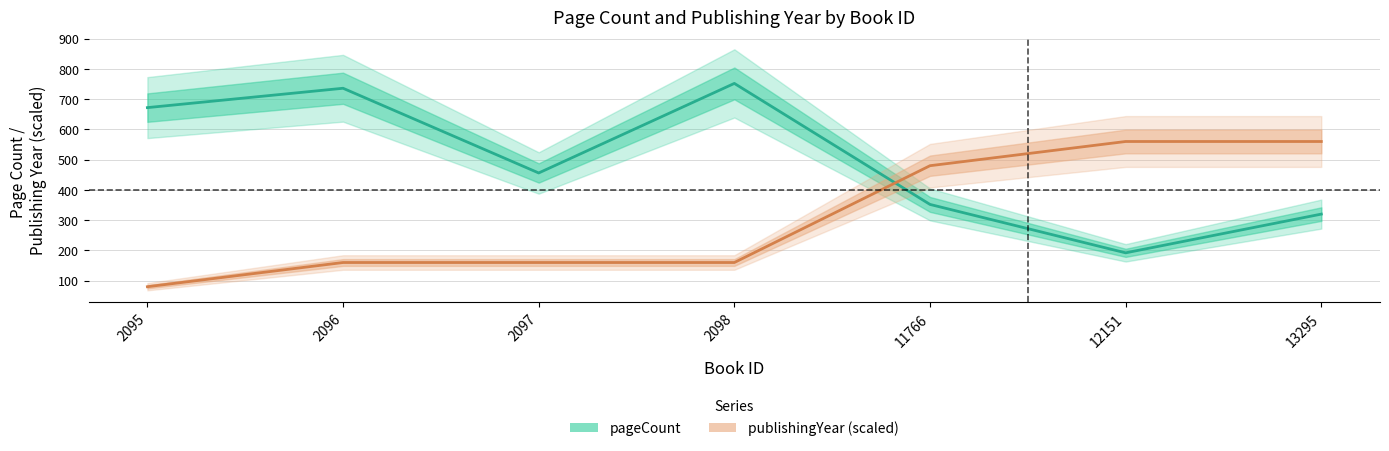

At 12151, list the series in order from smallest to largest.

pageCount, publishingYear (scaled)